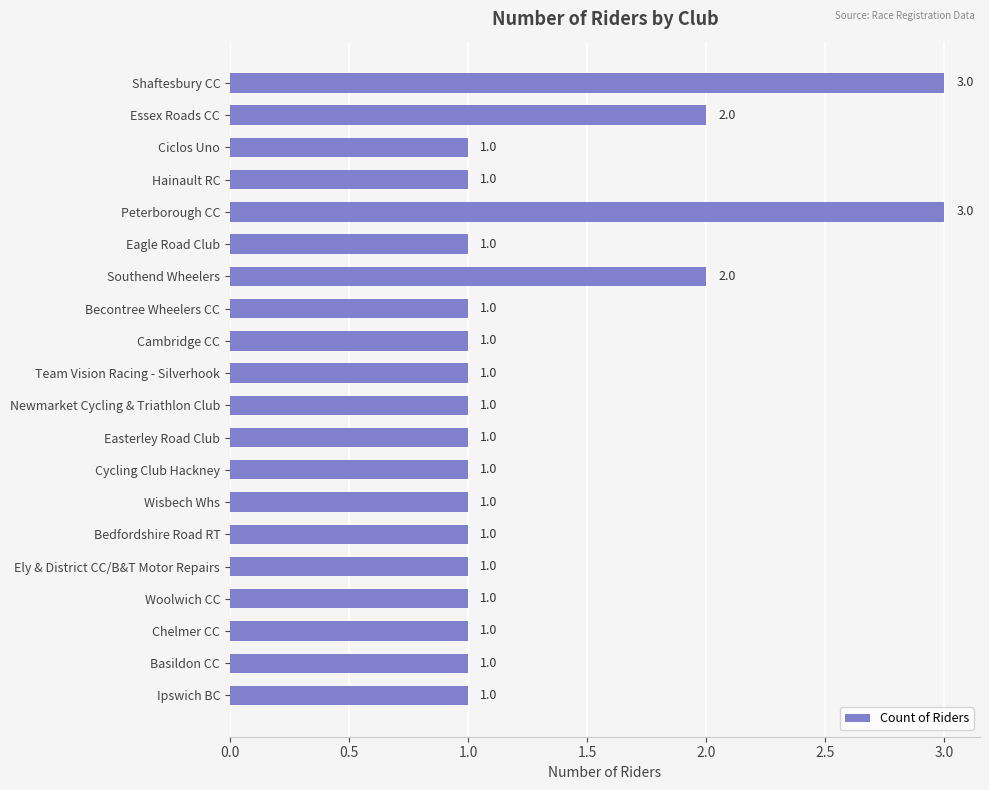

Are the bars horizontal?

Yes